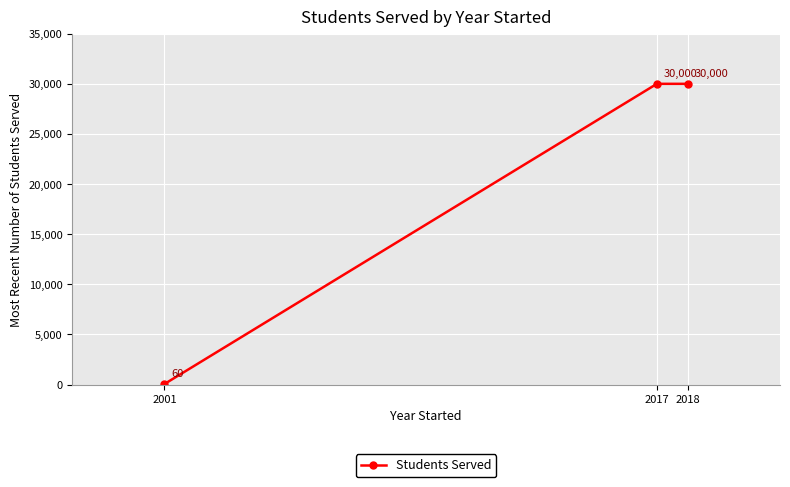

What is the smallest value displayed?

60